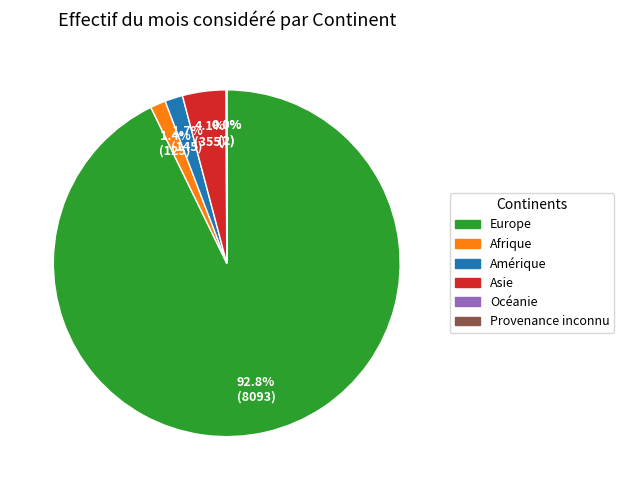

What percentage is NOT represented by Asie?

95.9%